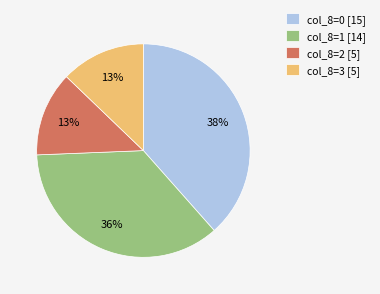

What percentage is the col_8=2 [5] slice, to the nearest percent?

13%